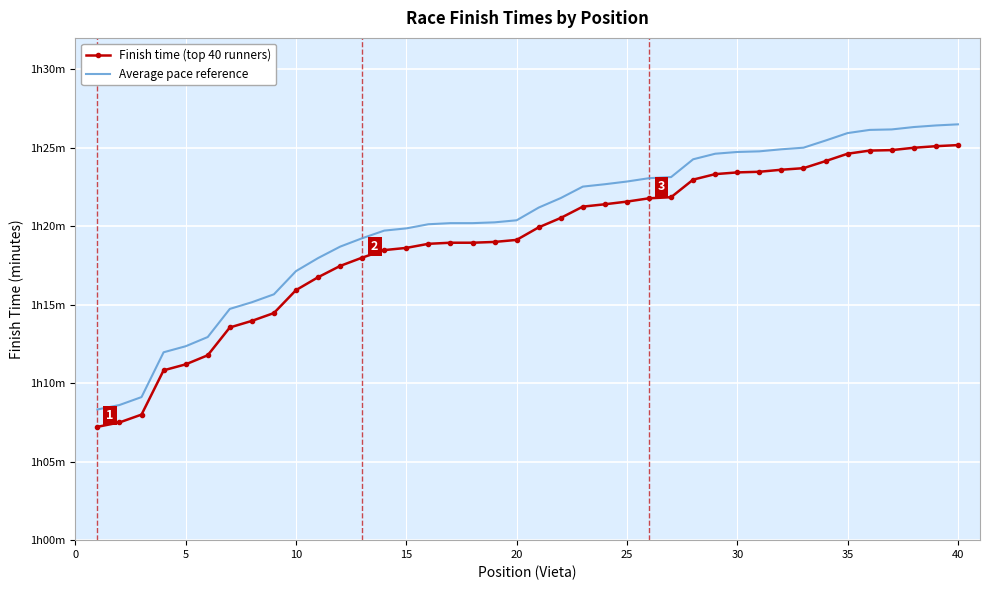

True or false: Finish time (top 40 runners) and Average pace reference cross at least once.

False